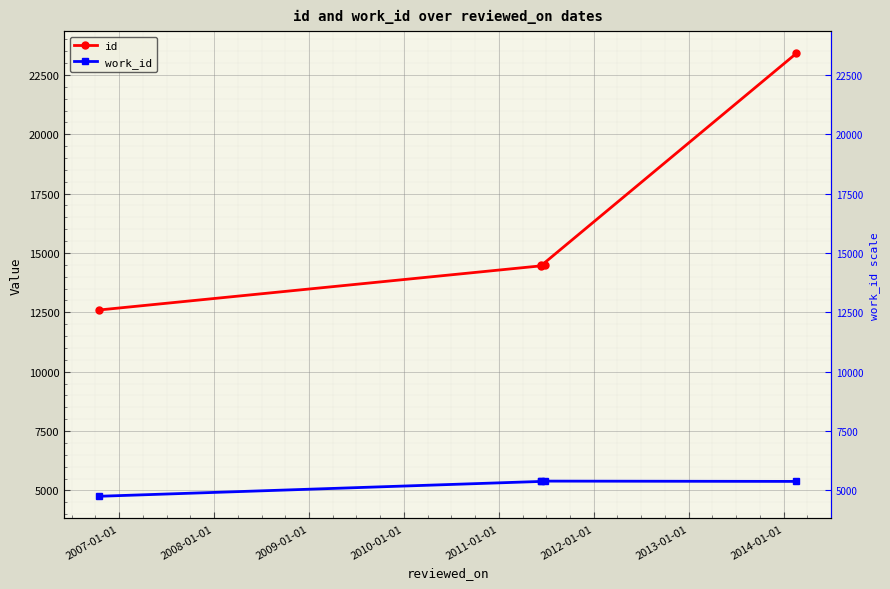

What are all the series names shown in the legend?

id, work_id